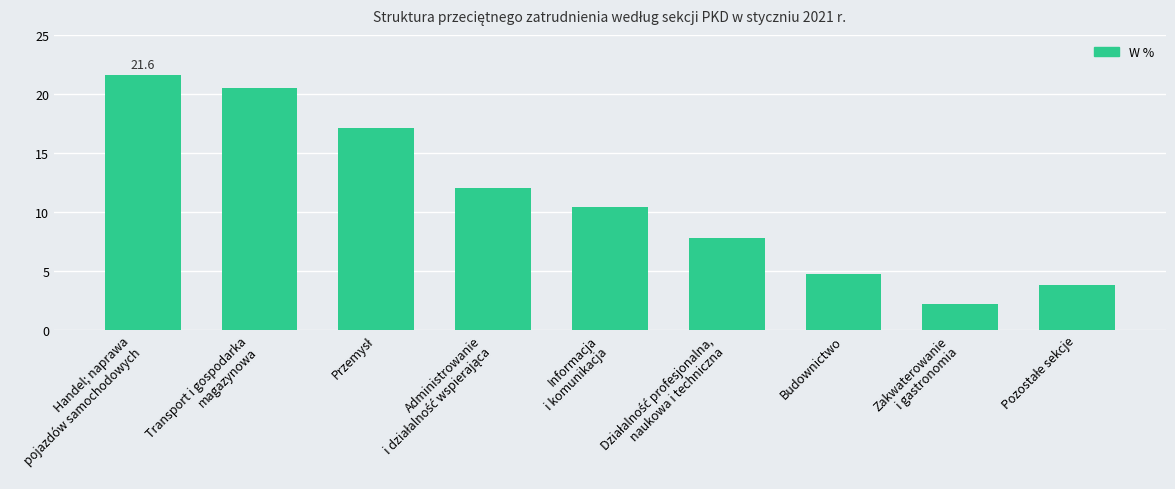

True or false: the data shows 1.1 at Zakwaterowanie
i gastronomia.

False